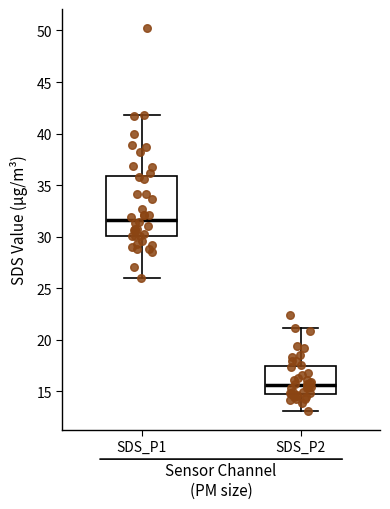

Comparing the boxes themselves (not the whiskers), which one is the tallest?

SDS_P1